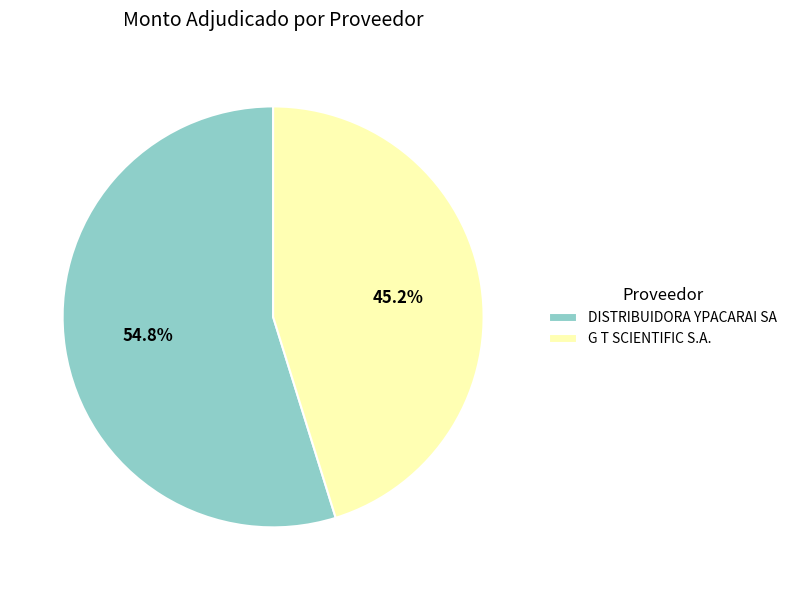

The G T SCIENTIFIC S.A. slice represents 34% of the pie. True or false?

False